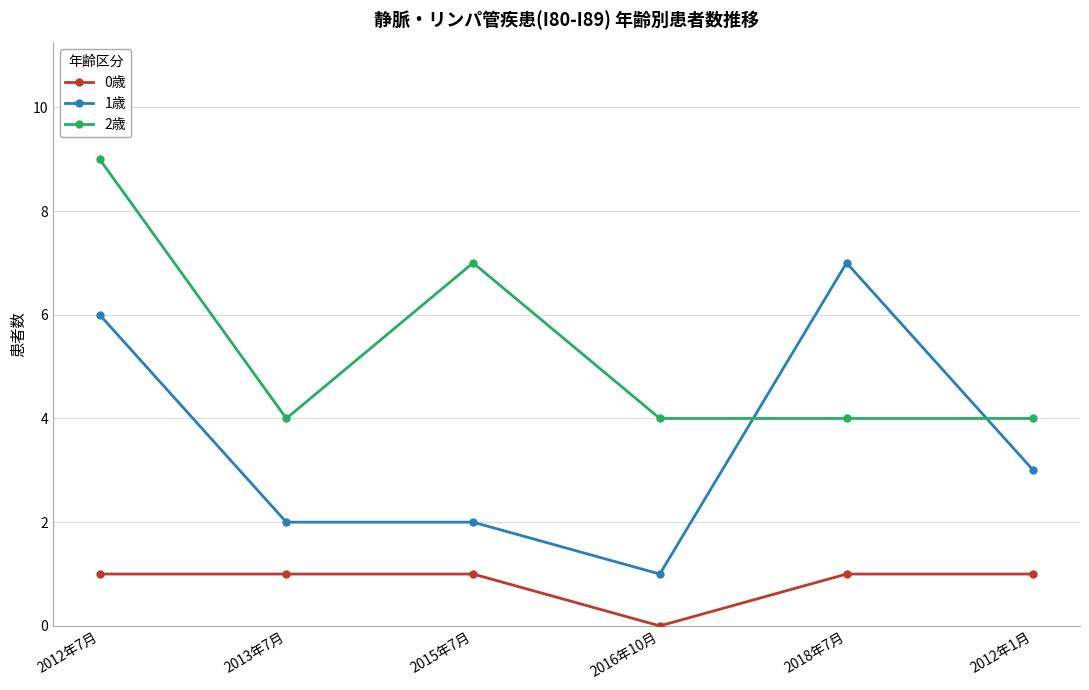

List the series in order of their peak value, lowest first.

0歳, 1歳, 2歳